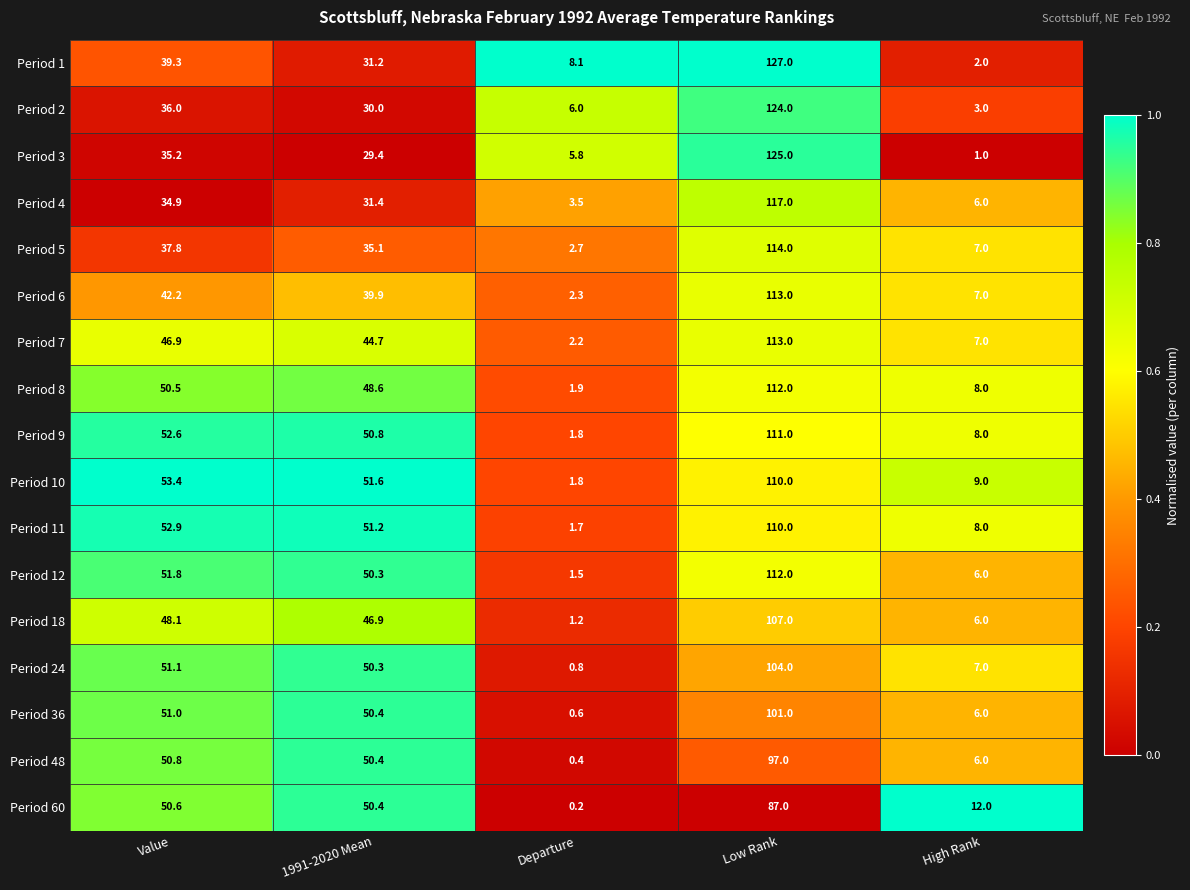

The value of Period 10 at Low Rank is 196.6. True or false?

False